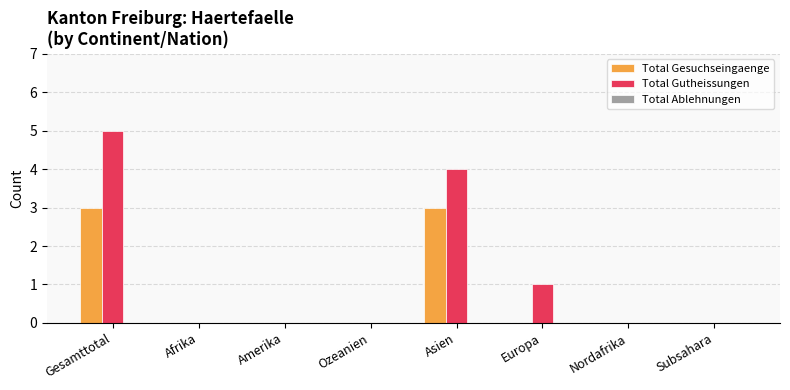

What is the sum of the Total Gutheissungen values at Asien and Gesamttotal?

9